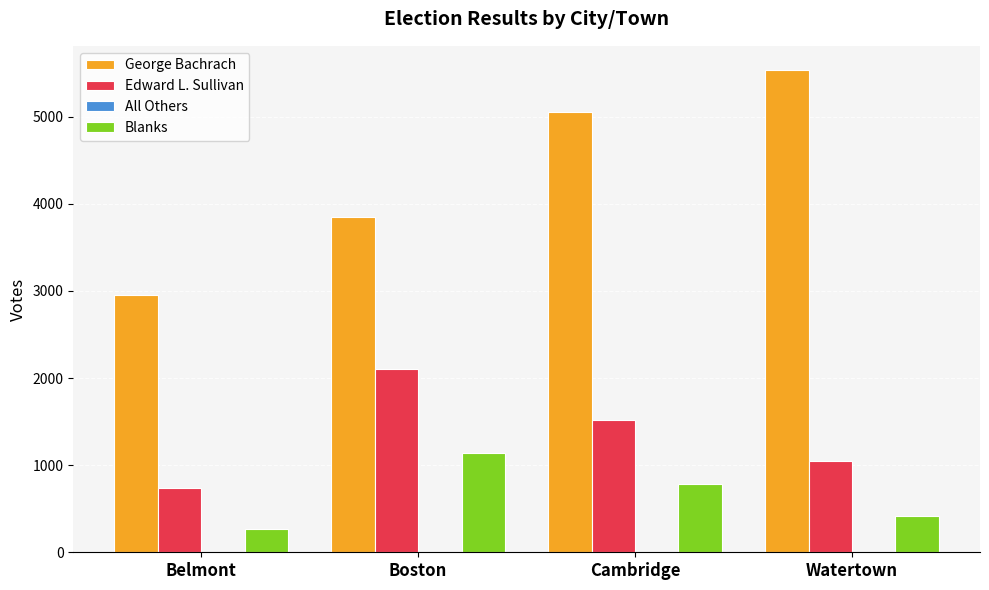

Count the number of categories in the chart.

4